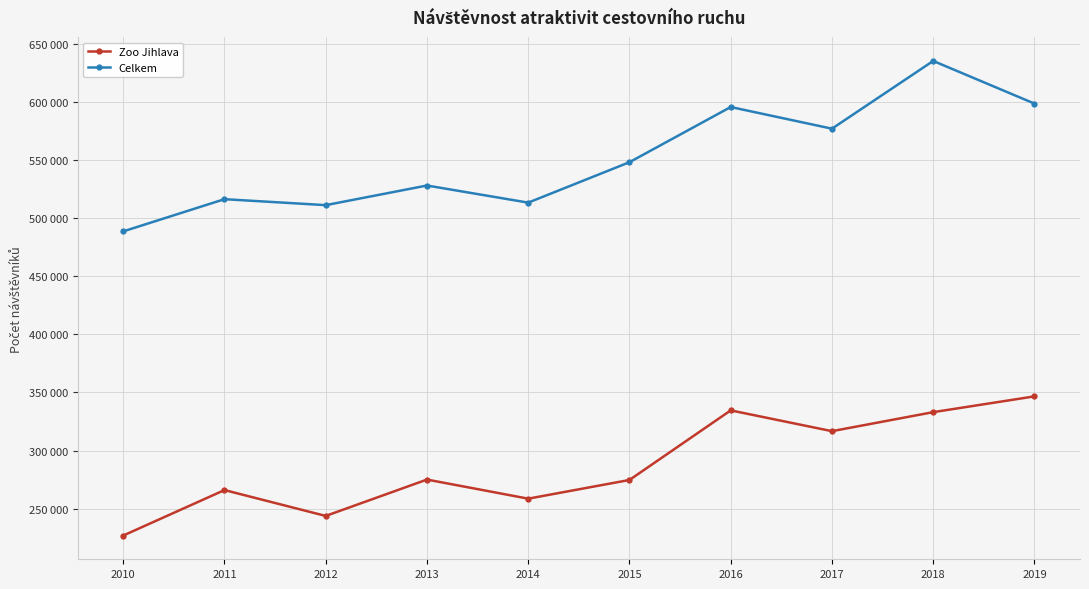

True or false: Zoo Jihlava and Celkem intersect in this chart.

False